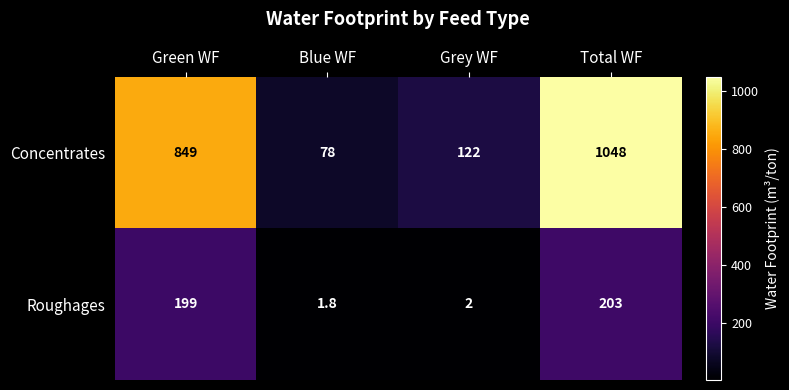

Reading right to left, transcribe all the data shown in this chart.

Concentrates: Total WF=1048.0	Grey WF=122.0	Blue WF=78.0	Green WF=849.0
Roughages: Total WF=203.0	Grey WF=2.0	Blue WF=1.8	Green WF=199.0